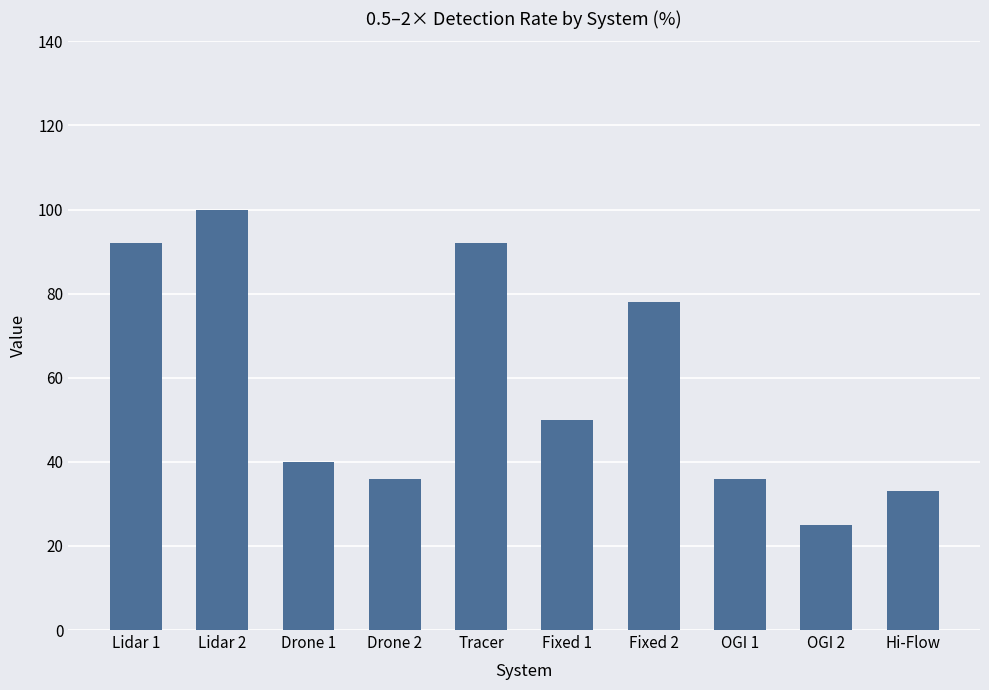

The value at OGI 1 is 36. True or false?

True